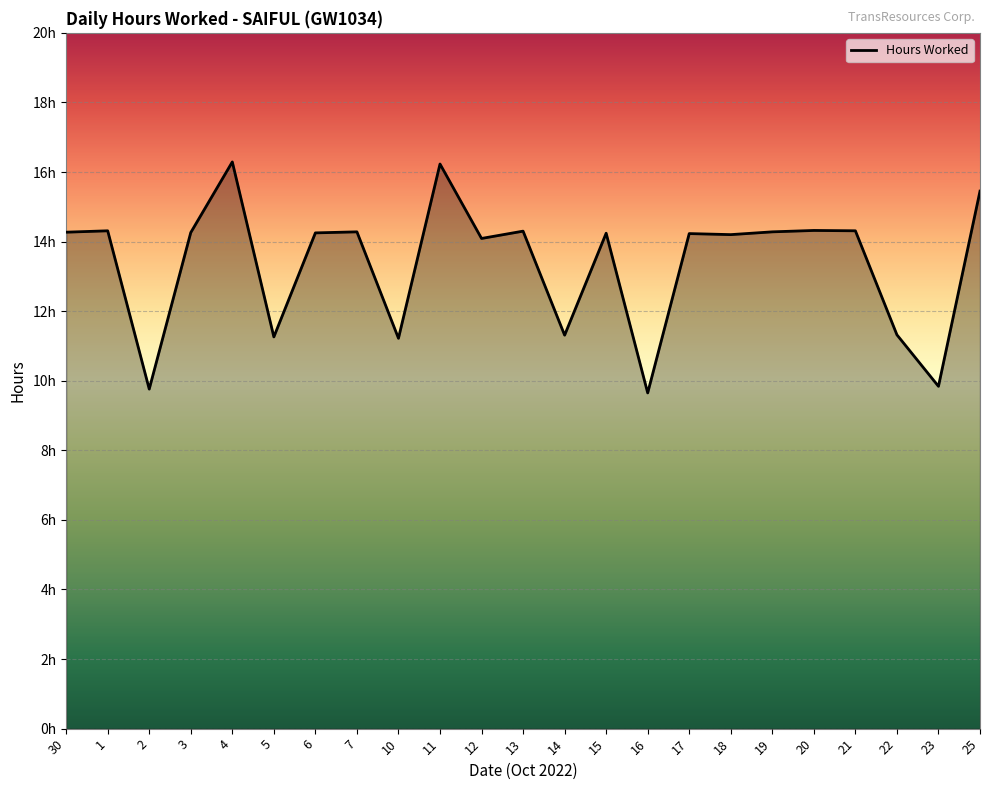

True or false: the data shows 14.3 at 1.

True